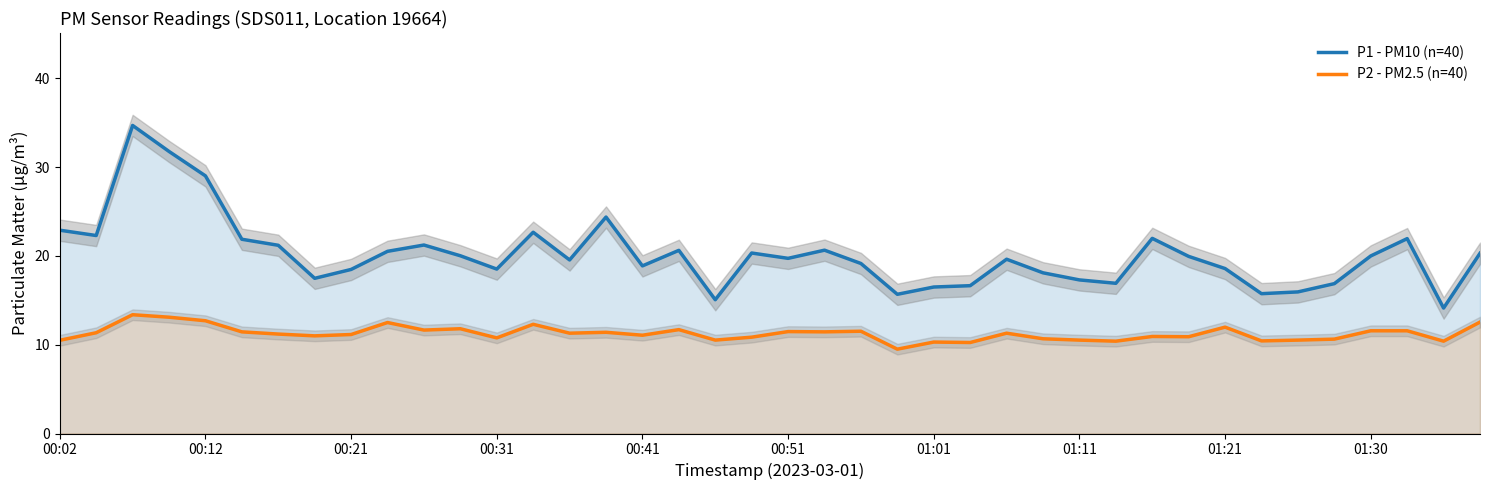

How many series are shown in this chart?

2